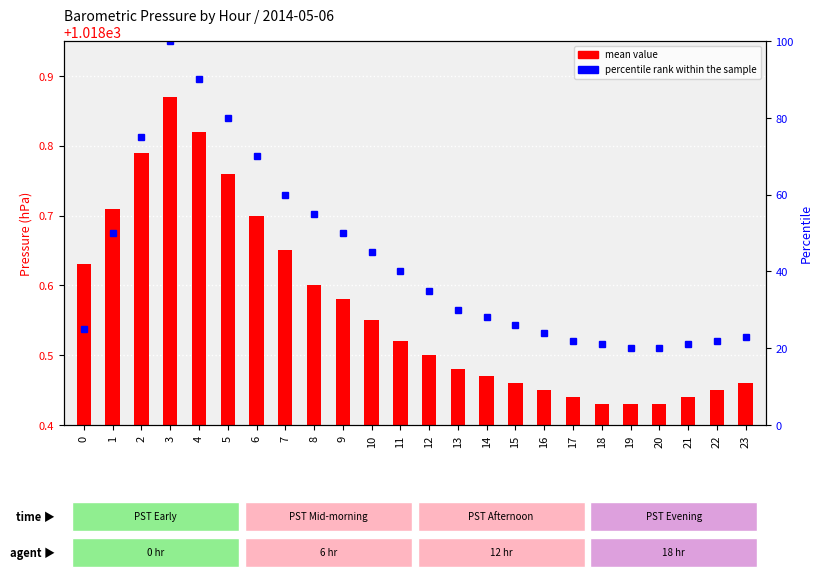

Where is percentile rank within the sample nearest to the value 60?

7